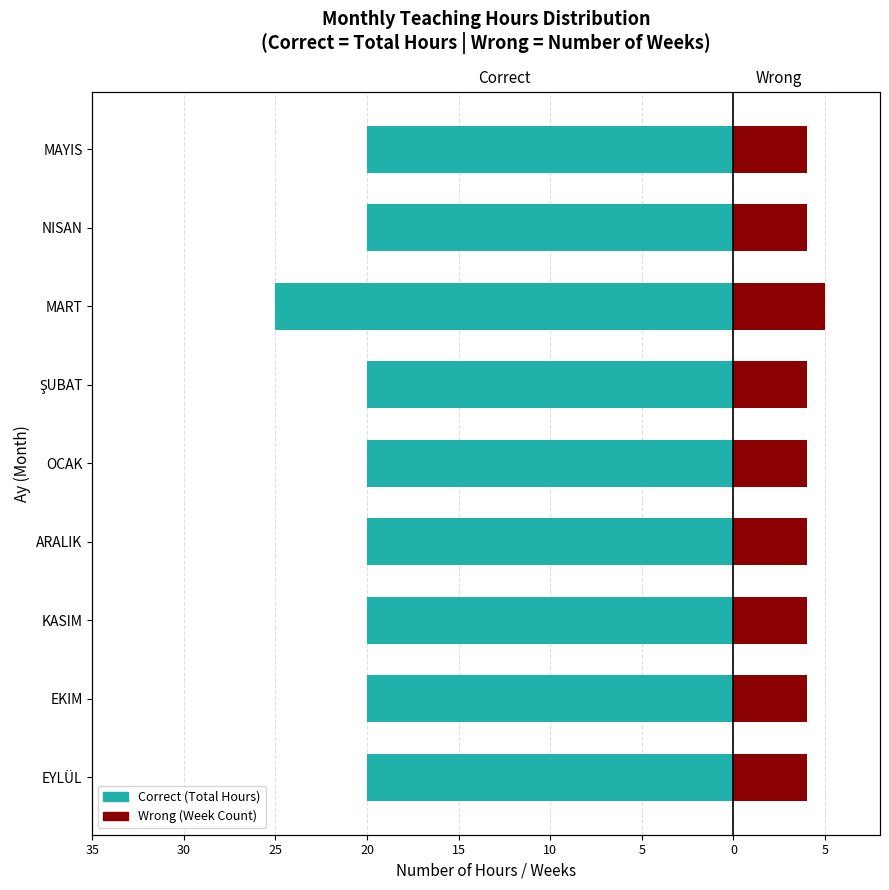

Reading right to left, extract all data points from this chart.

Correct: -20	-20	-25	-20	-20	-20	-20	-20	-20
Wrong: 4	4	5	4	4	4	4	4	4